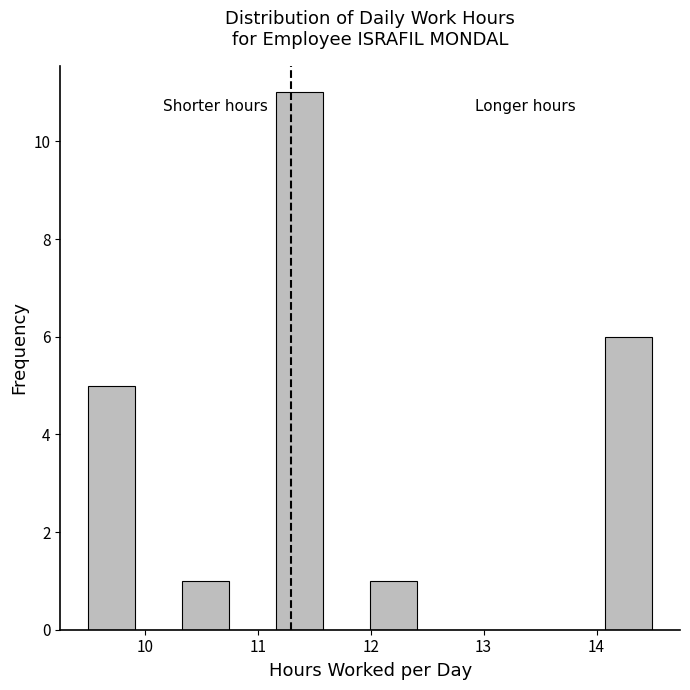

Which range on the x-axis has the tallest bar?

11.2 to 11.6